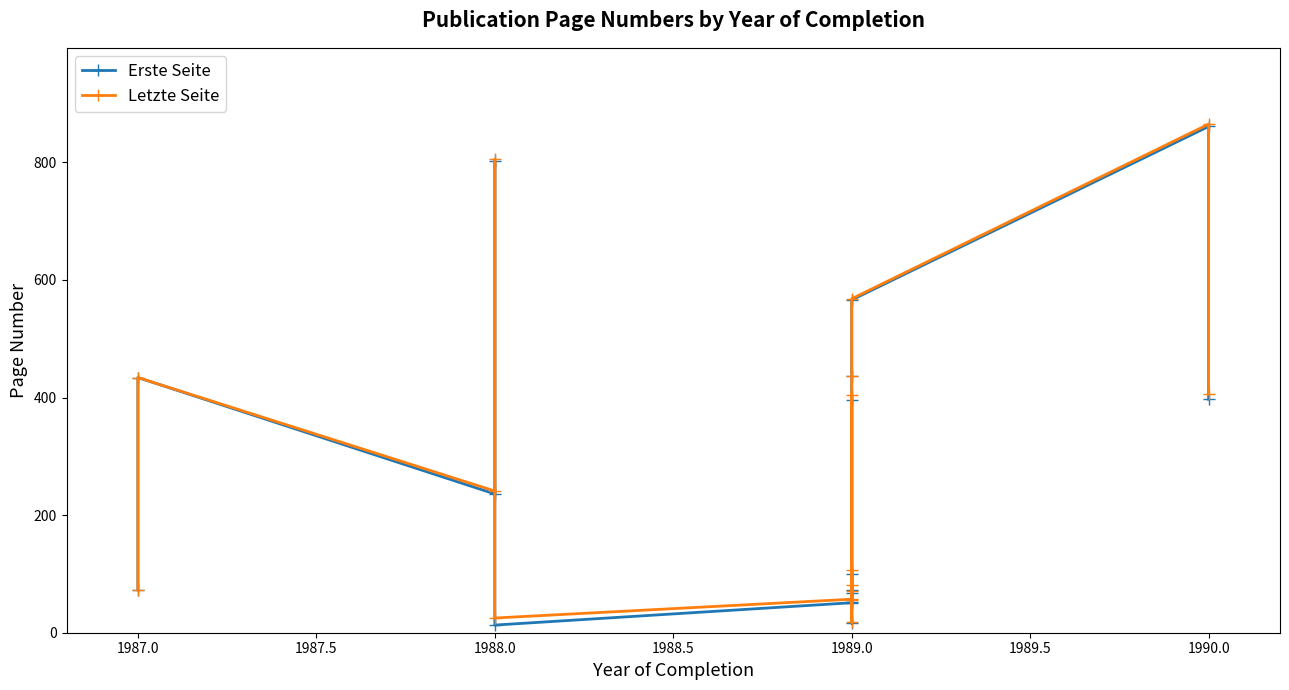

What is the label of the 13th point from the right?

1988.0